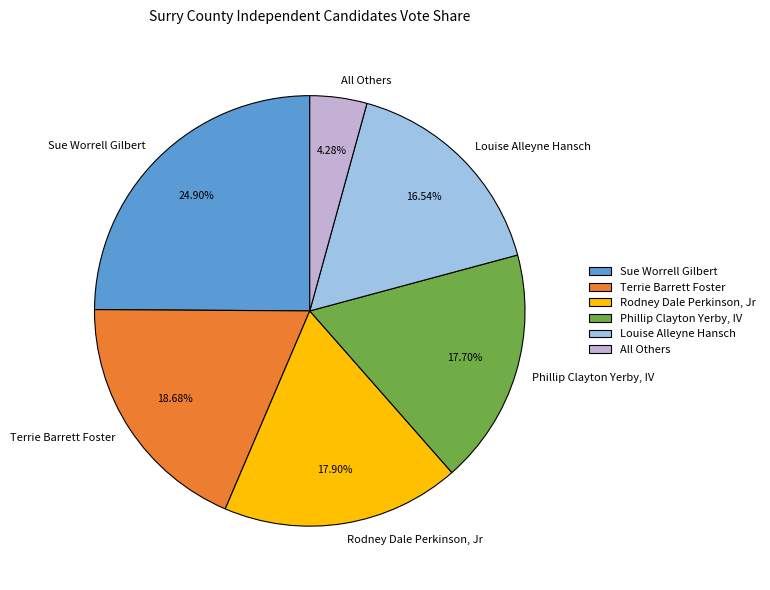

How many slices are in this pie chart?

6